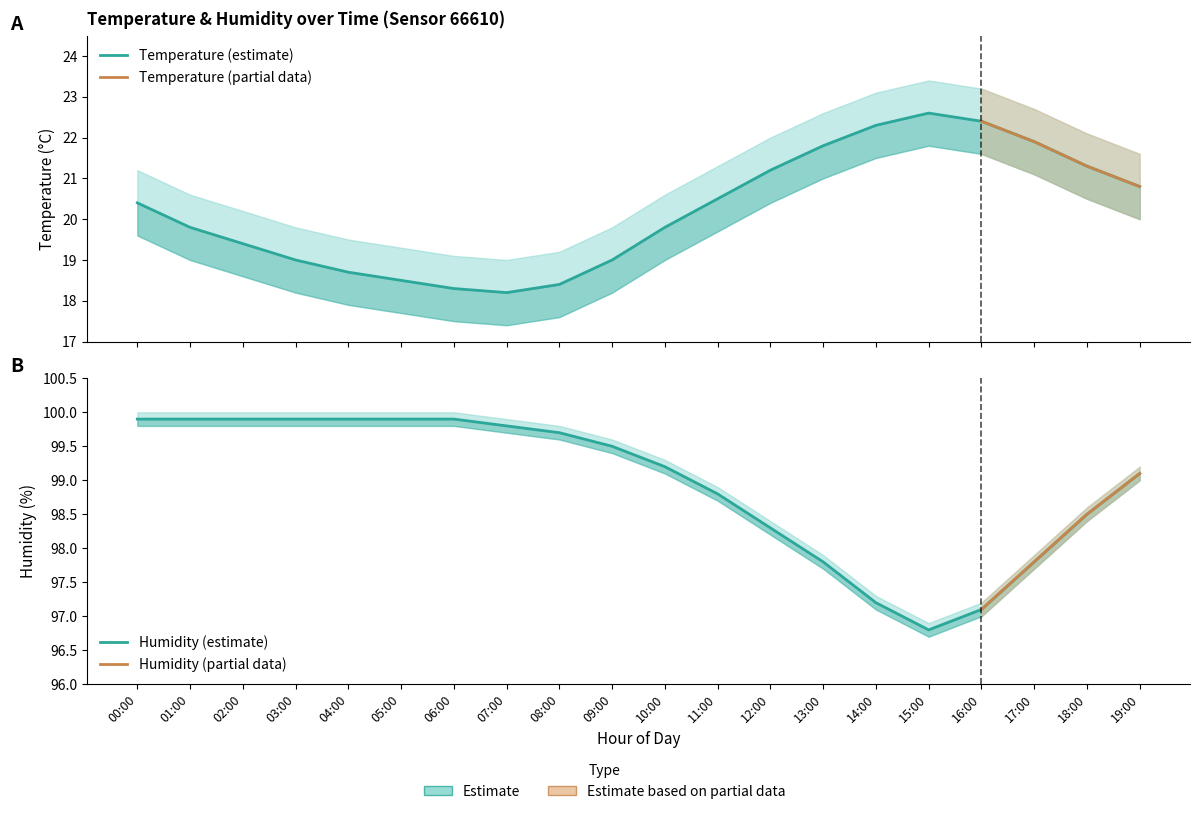

Reading right to left, extract all data points from this chart.

temperature: 19:00=20.8	18:00=21.3	17:00=21.9	16:00=22.4	15:00=22.6	14:00=22.3	13:00=21.8	12:00=21.2	11:00=20.5	10:00=19.8	09:00=19.0	08:00=18.4	07:00=18.2	06:00=18.3	05:00=18.5	04:00=18.7	03:00=19.0	02:00=19.4	01:00=19.8	00:00=20.4
temperature_upper: 19:00=21.6	18:00=22.1	17:00=22.7	16:00=23.2	15:00=23.4	14:00=23.1	13:00=22.6	12:00=22.0	11:00=21.3	10:00=20.6	09:00=19.8	08:00=19.2	07:00=19.0	06:00=19.1	05:00=19.3	04:00=19.5	03:00=19.8	02:00=20.2	01:00=20.6	00:00=21.2
temperature_lower: 19:00=20.0	18:00=20.5	17:00=21.1	16:00=21.6	15:00=21.8	14:00=21.5	13:00=21.0	12:00=20.4	11:00=19.7	10:00=19.0	09:00=18.2	08:00=17.6	07:00=17.4	06:00=17.5	05:00=17.7	04:00=17.9	03:00=18.2	02:00=18.6	01:00=19.0	00:00=19.6
humidity: 19:00=99.1	18:00=98.5	17:00=97.8	16:00=97.1	15:00=96.8	14:00=97.2	13:00=97.8	12:00=98.3	11:00=98.8	10:00=99.2	09:00=99.5	08:00=99.7	07:00=99.8	06:00=99.9	05:00=99.9	04:00=99.9	03:00=99.9	02:00=99.9	01:00=99.9	00:00=99.9
humidity_upper: 19:00=99.2	18:00=98.6	17:00=97.9	16:00=97.2	15:00=96.9	14:00=97.3	13:00=97.9	12:00=98.4	11:00=98.9	10:00=99.3	09:00=99.6	08:00=99.8	07:00=99.9	06:00=100.0	05:00=100.0	04:00=100.0	03:00=100.0	02:00=100.0	01:00=100.0	00:00=100.0
humidity_lower: 19:00=99.0	18:00=98.4	17:00=97.7	16:00=97.0	15:00=96.7	14:00=97.1	13:00=97.7	12:00=98.2	11:00=98.7	10:00=99.1	09:00=99.4	08:00=99.6	07:00=99.7	06:00=99.8	05:00=99.8	04:00=99.8	03:00=99.8	02:00=99.8	01:00=99.8	00:00=99.8